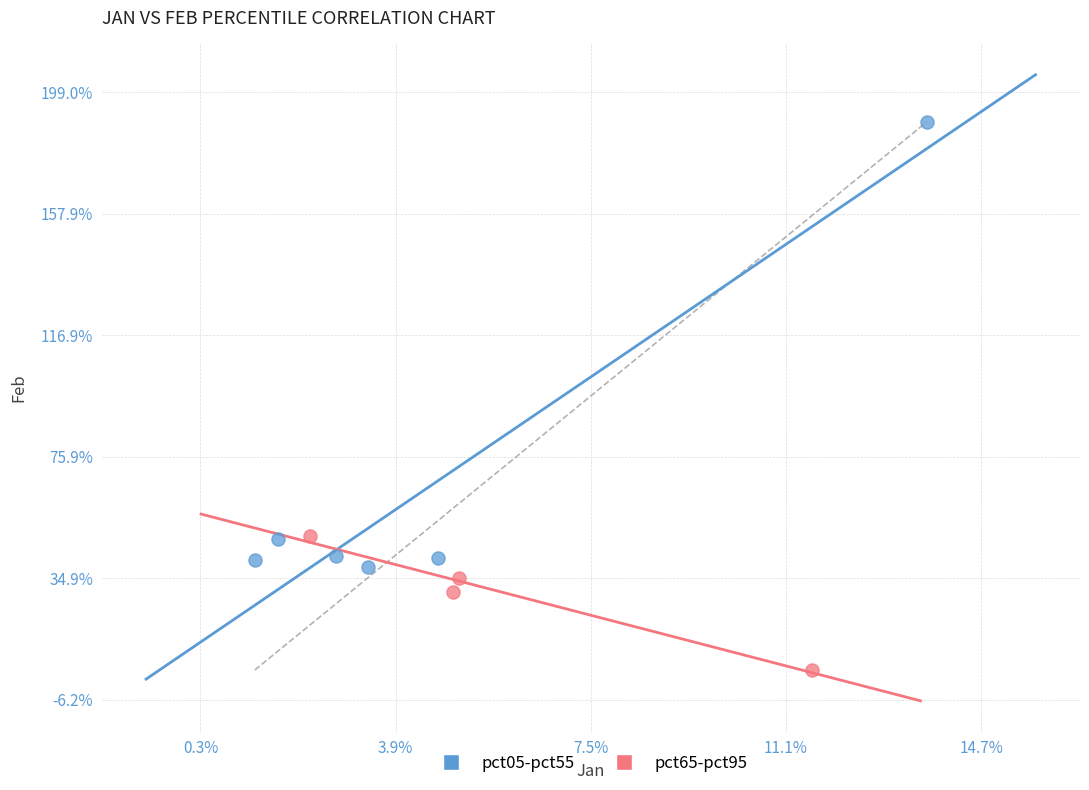

What are all the series names shown in the legend?

pct05-pct55, pct65-pct95